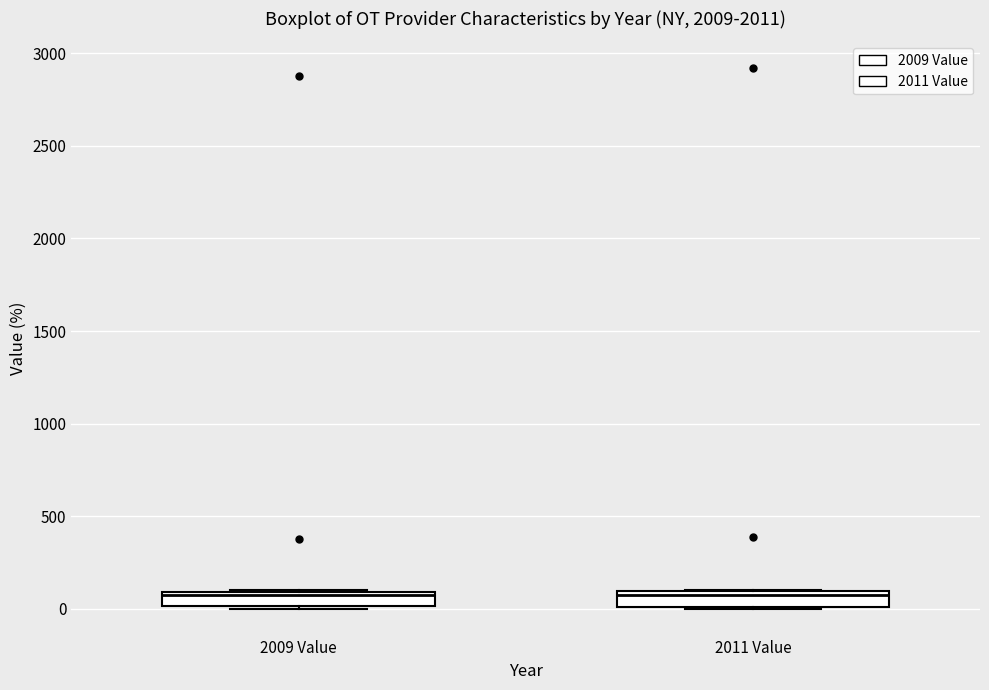

Reading left to right, read every box against the y-axis: the position of its median line, the range the box covers, and the ends of its whiskers. The values are not printed on the chart, so give them approximately, as read against the axis.

2009 Value: median 50, box 0 to 100, whiskers 0 to 100
2011 Value: median 50, box 0 to 100, whiskers 0 to 100